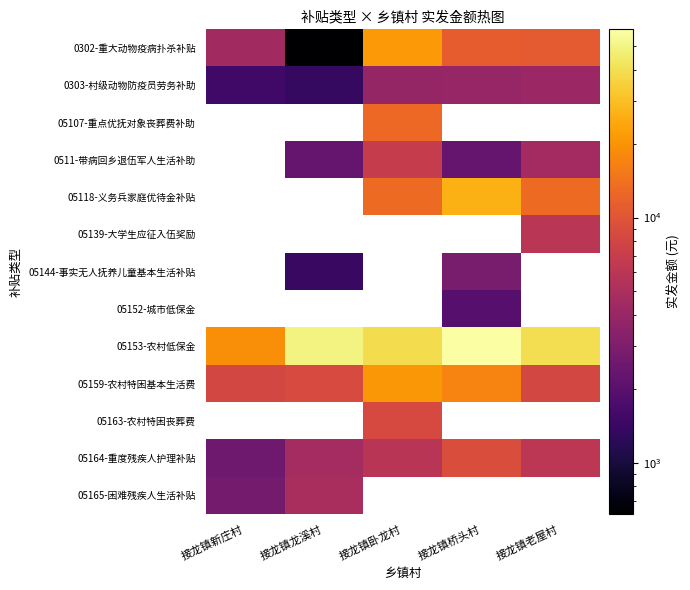

What is the smallest value displayed?

618.0